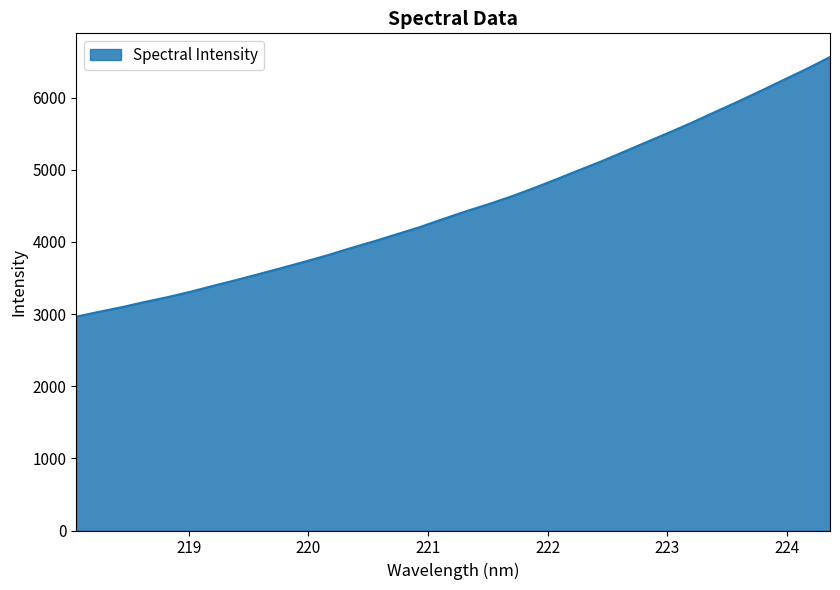

What is the greatest value displayed?

6563.5